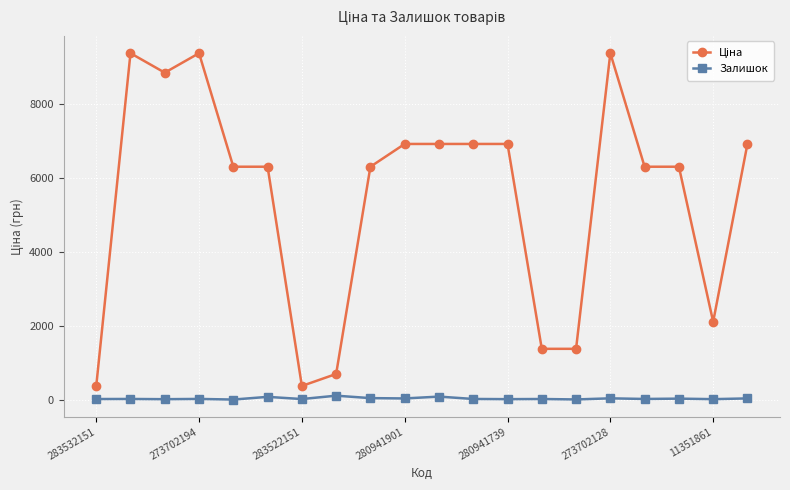

Count the number of data series in this chart.

2